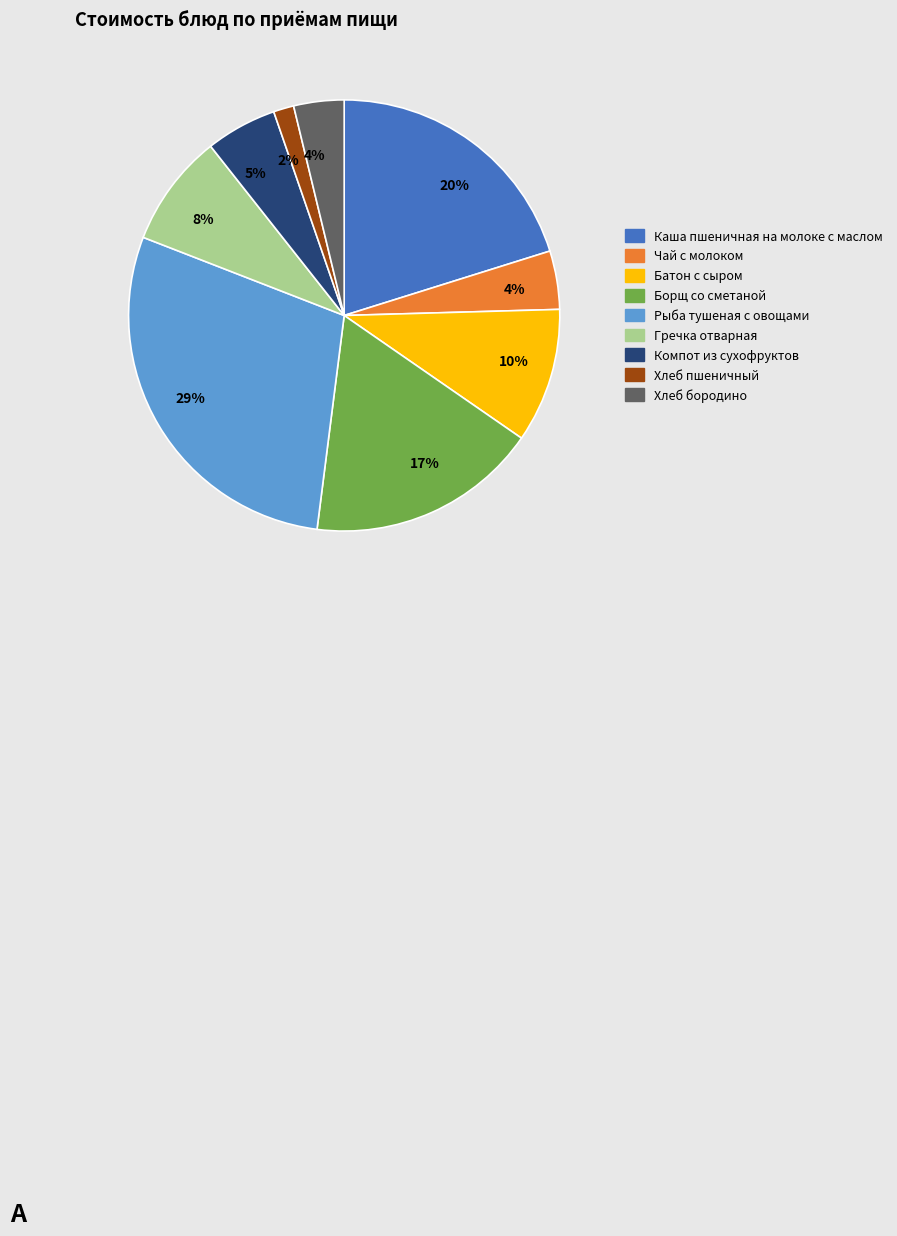

To the nearest percent, what is the difference between the largest and smallest slice percentages?

27%